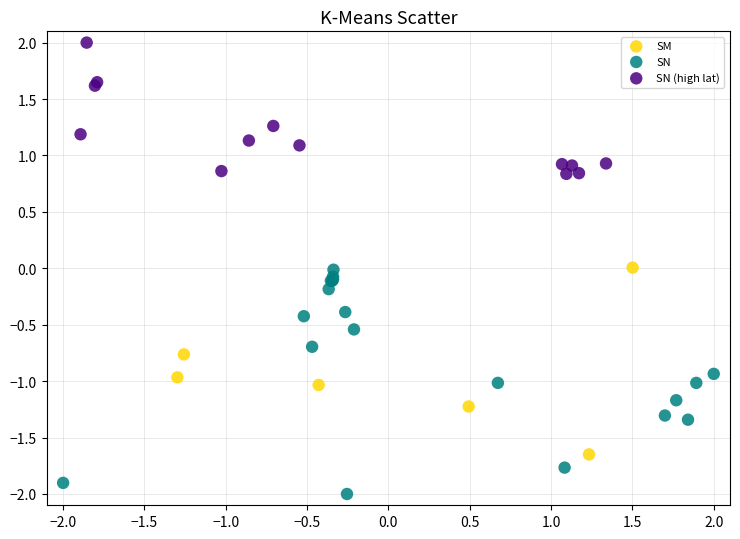

Which series contains the highest Y value?

SN (high lat)